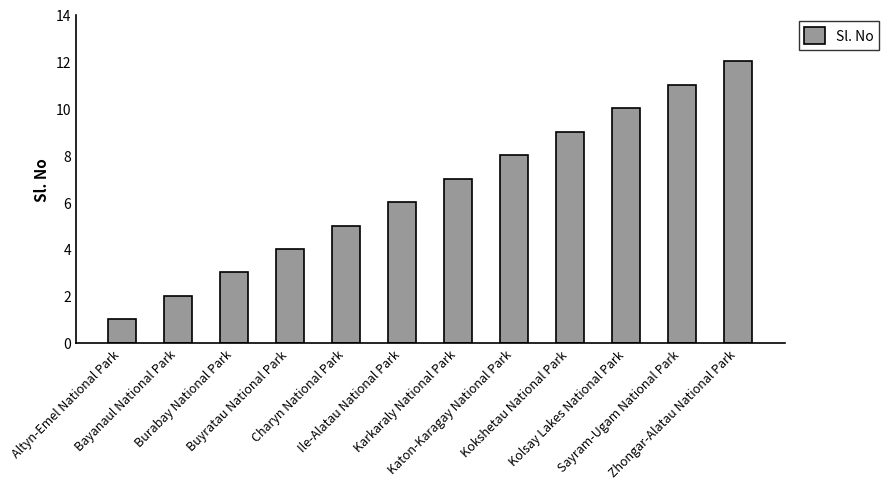

What is the greatest value displayed?

12